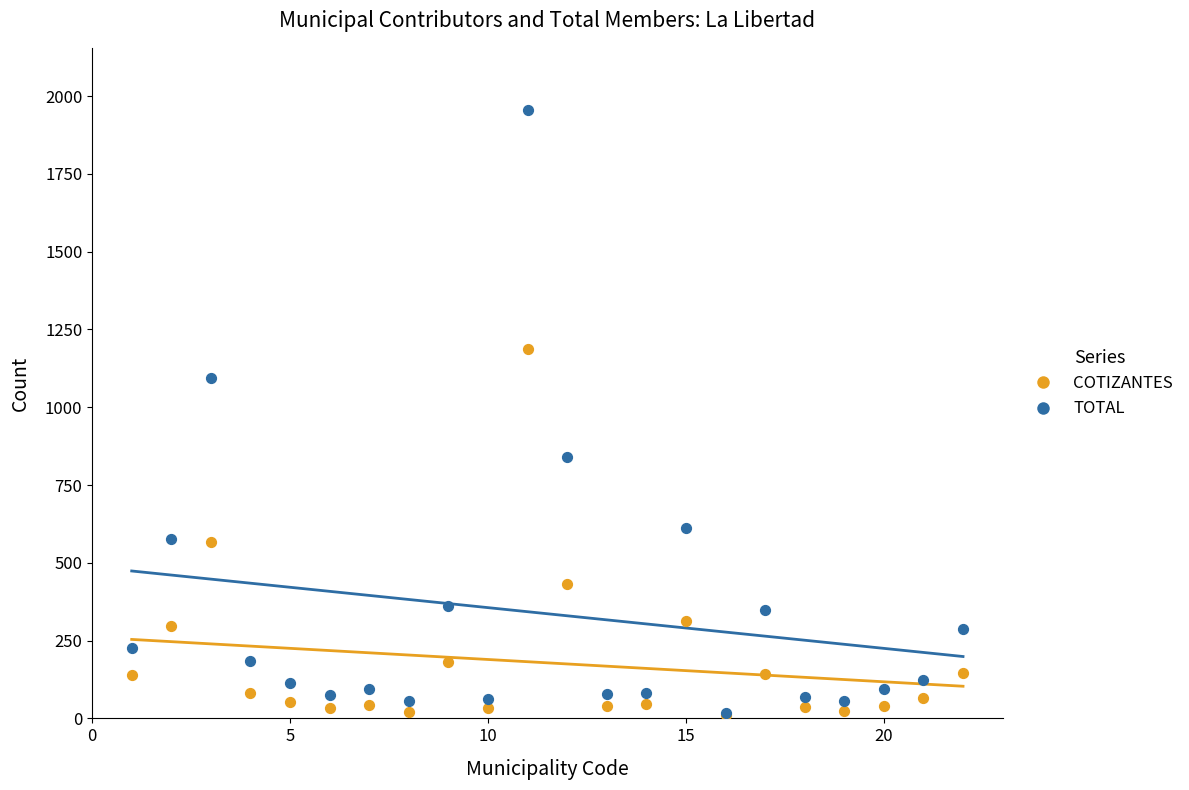

In the TOTAL series, what Y value is closest to 986?

1093